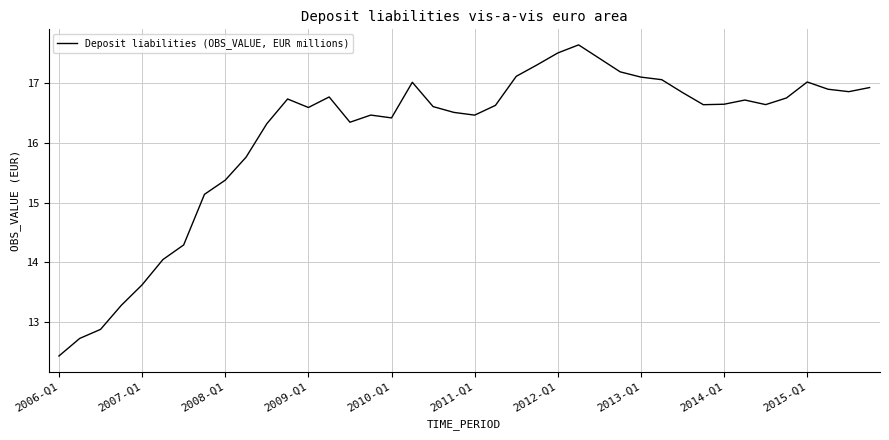

What is the greatest value displayed?

17.6